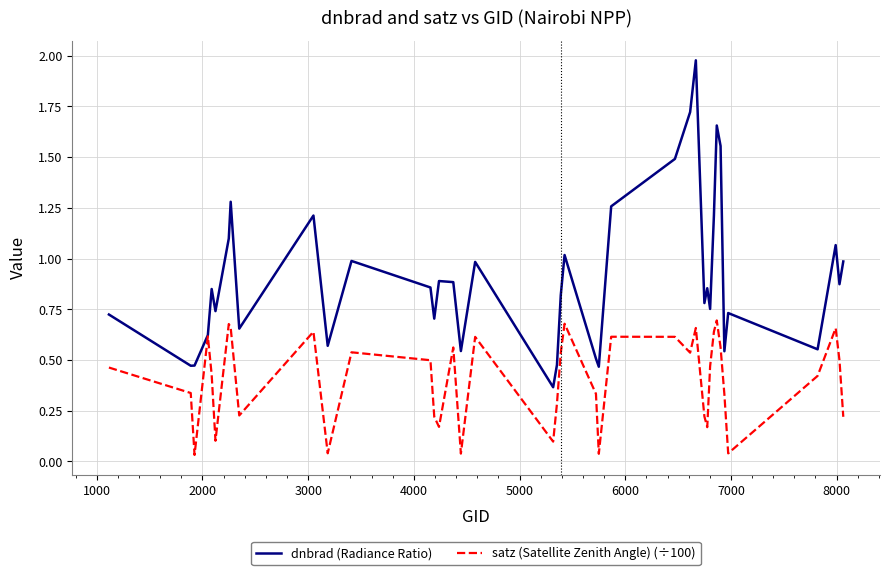

Rank the series by their maximum value, from lowest to highest.

satz (Satellite Zenith Angle) (÷100), dnbrad (Radiance Ratio)